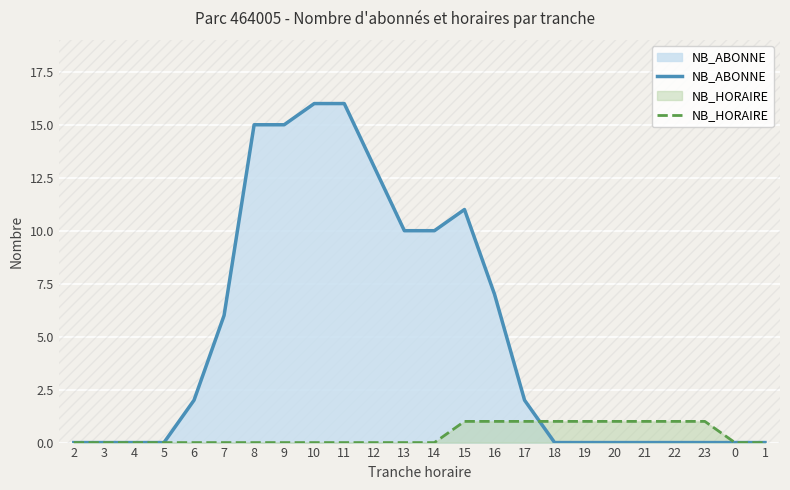

What are all the series names shown in the legend?

NB_ABONNE, NB_HORAIRE